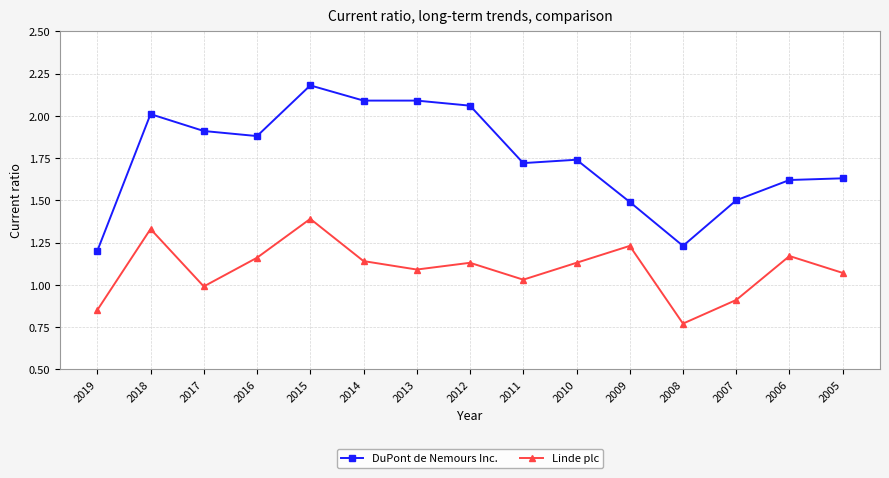

The value of DuPont de Nemours Inc. at 2013 is 3.1. True or false?

False